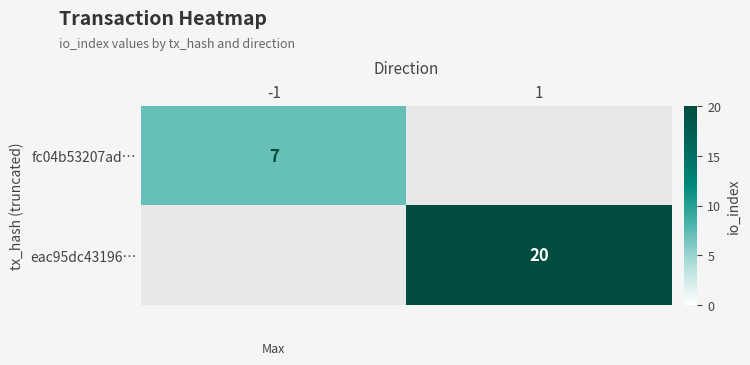

The eac95dc43196… series shows 20 at 1. True or false?

True